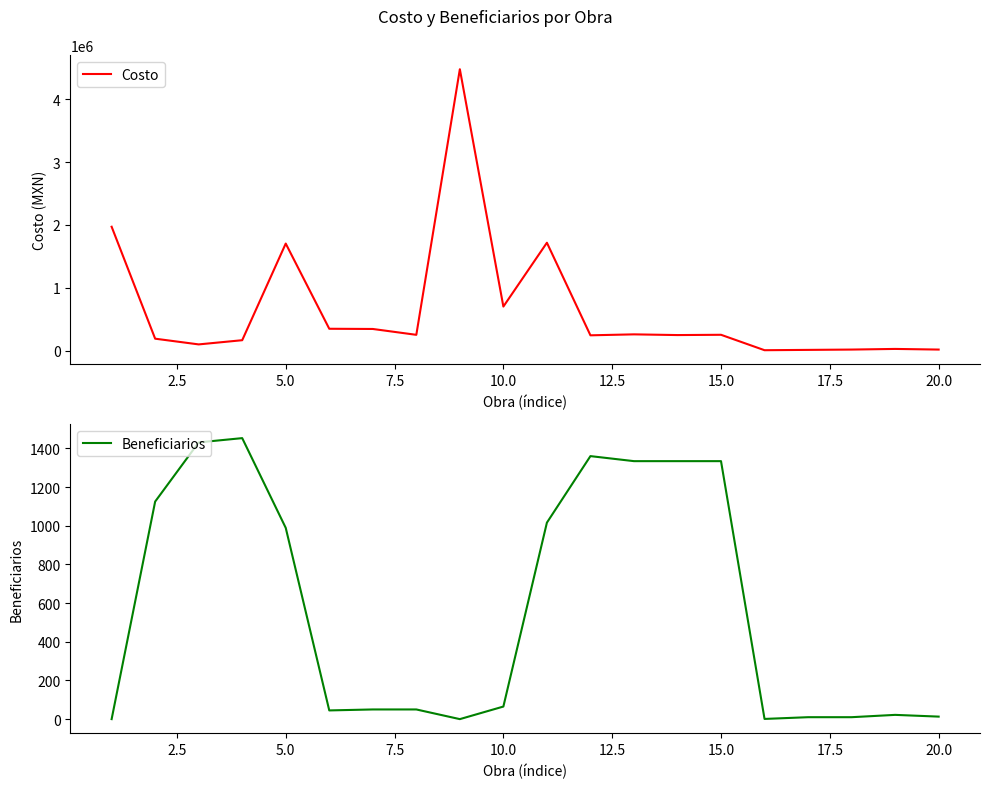

What is the highest value of the Costo series?

4478896.9